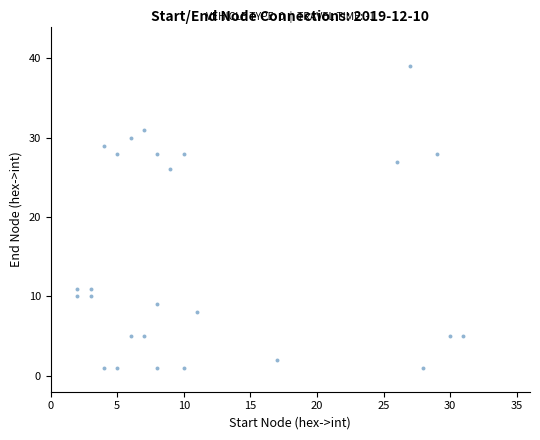

What is the range of X values (max minus min)?

29